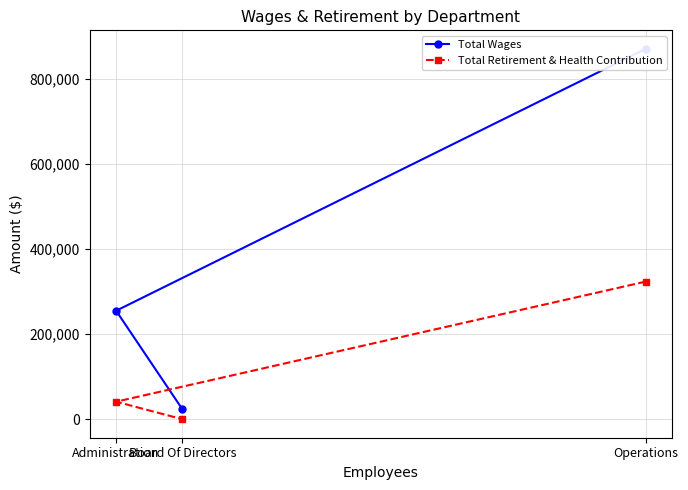

At how many categories does at least one series exceed 394942?

1